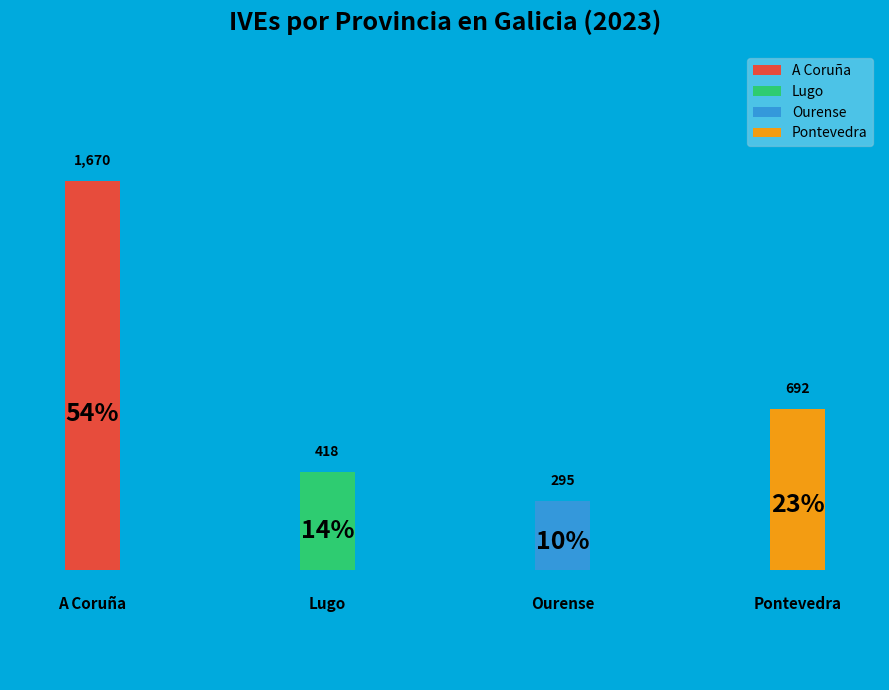

Does any single category account for the majority?

Yes